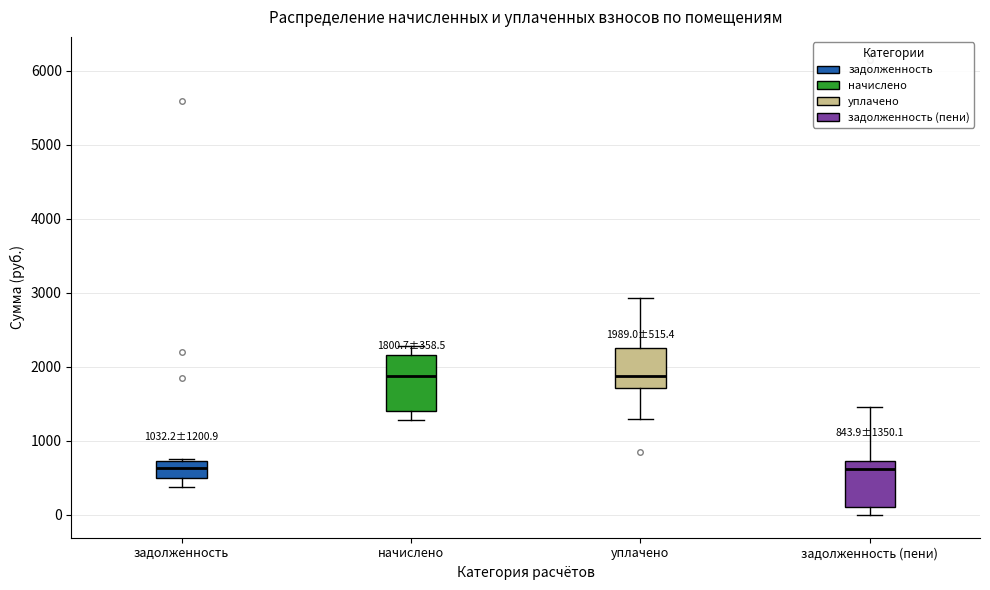

Comparing the boxes themselves (not the whiskers), which one is the tallest?

начислено